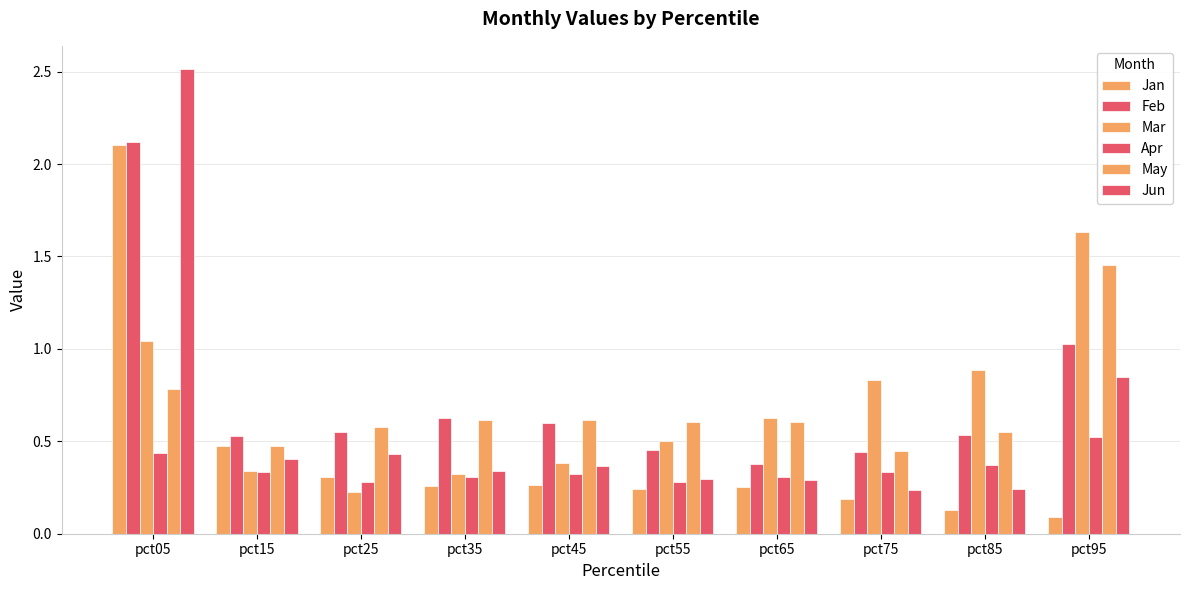

The value of May at pct95 is 2.5. True or false?

False